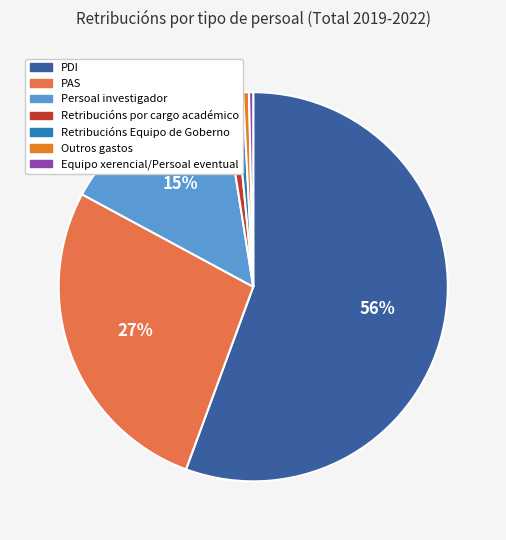

The Persoal investigador slice represents 15% of the pie. True or false?

True